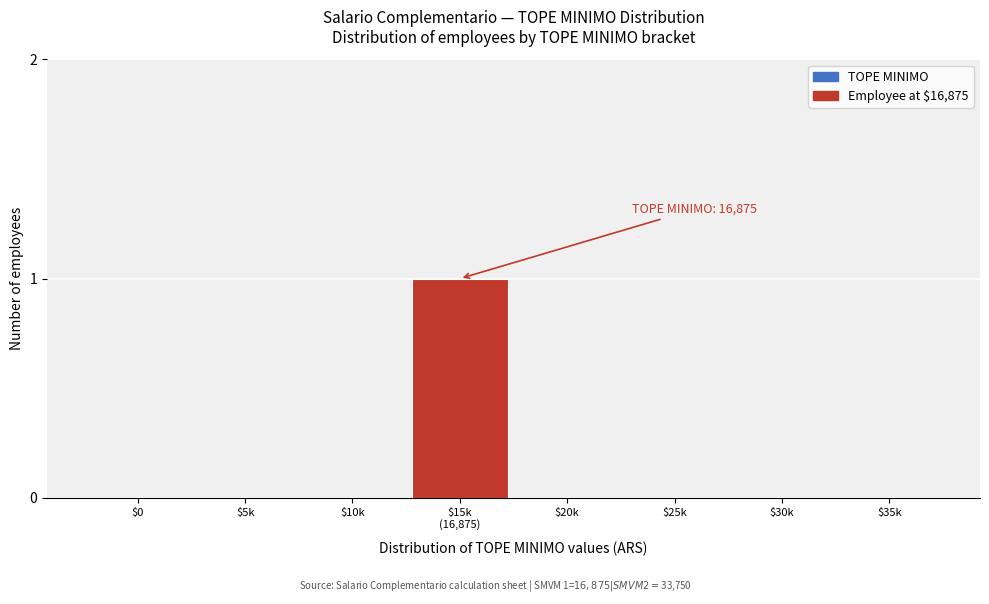

The value at $25k is 1. True or false?

False